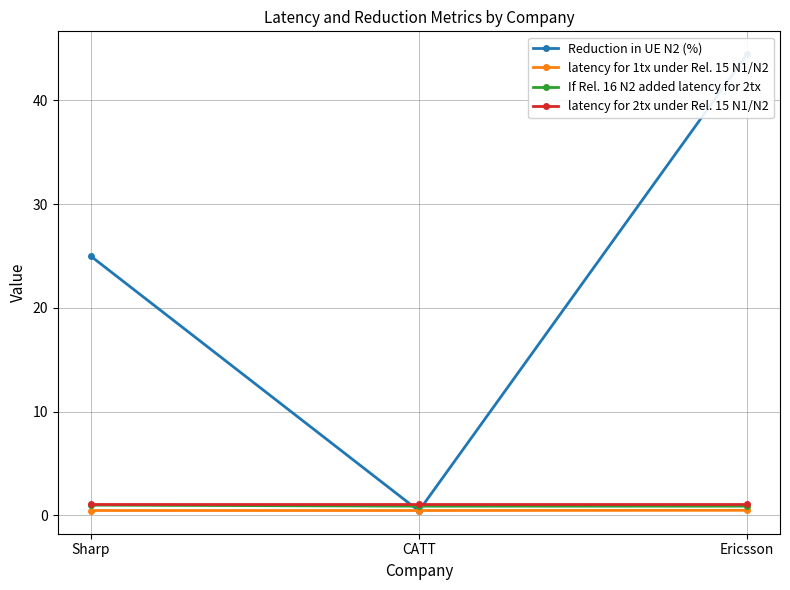

List the series in order of their peak value, lowest first.

latency for 1tx under Rel. 15 N1/N2, If Rel. 16 N2 added latency for 2tx, latency for 2tx under Rel. 15 N1/N2, Reduction in UE N2 (%)